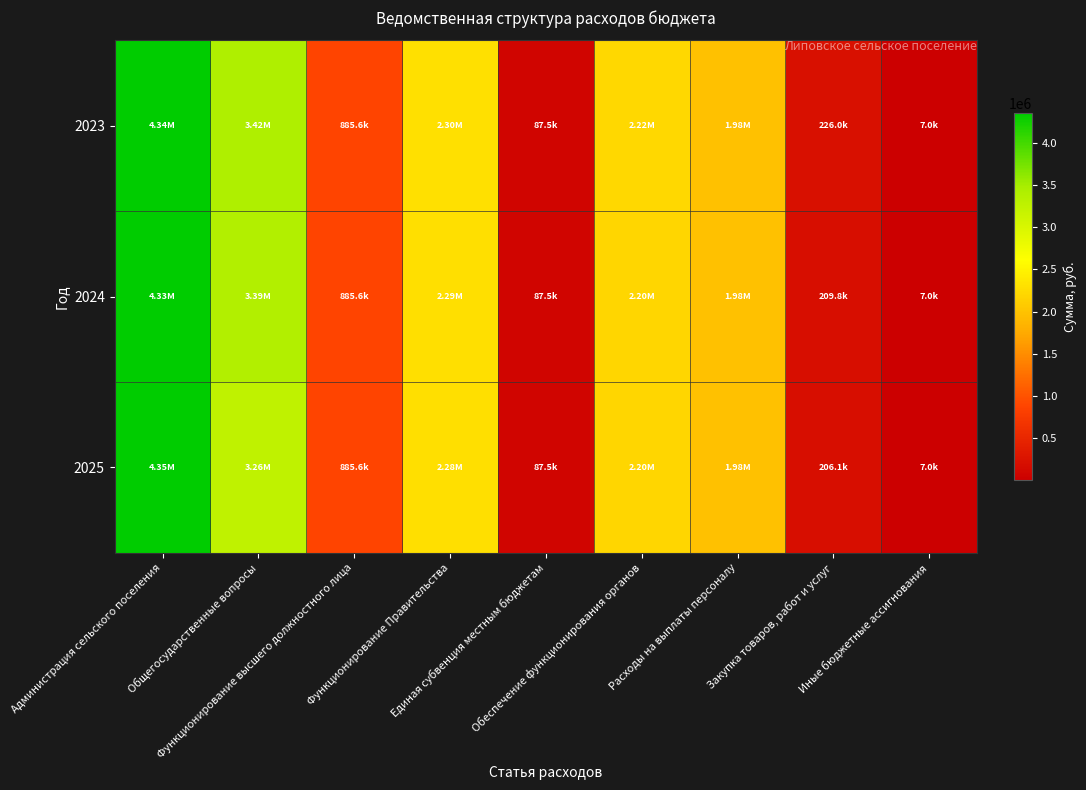

Rank the series by their average value, from lowest to highest.

2025, 2024, 2023